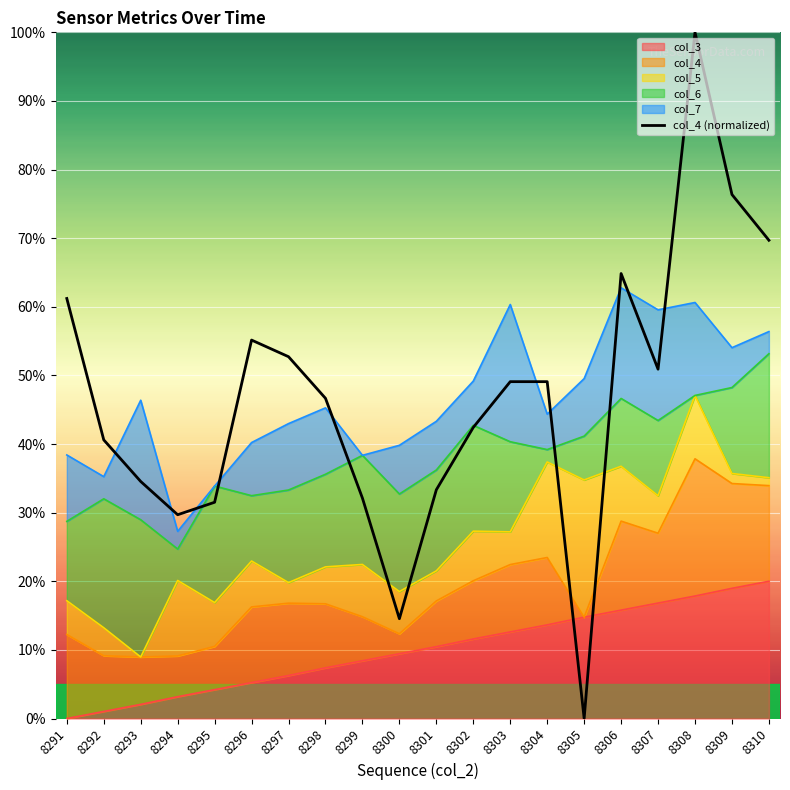

The value at 8301 is 19.4. True or false?

False